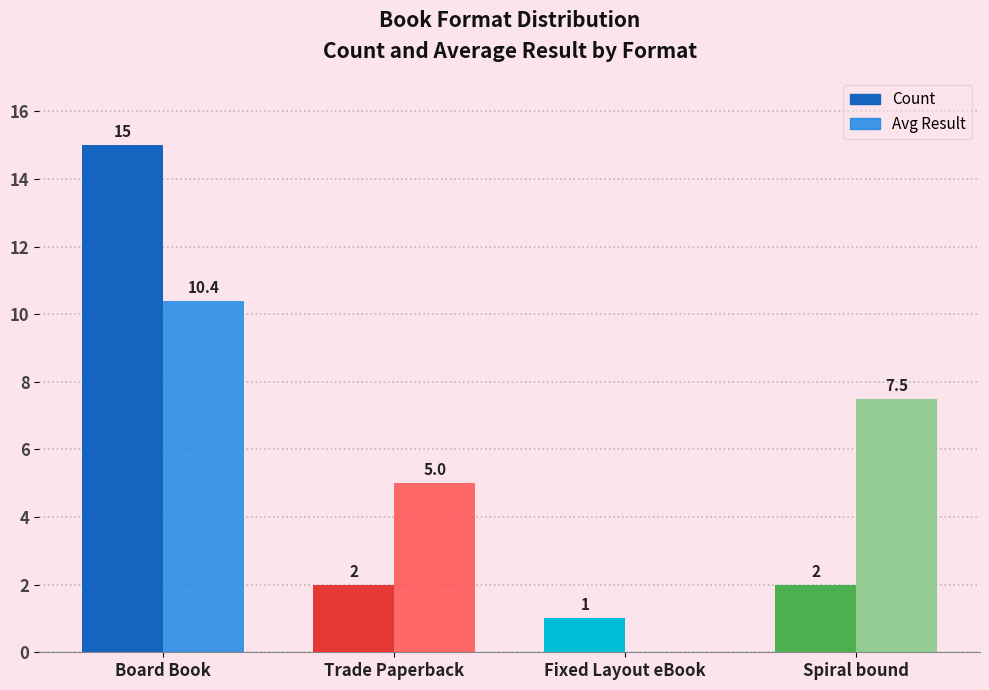

What is the sum of the Avg Result values at Trade Paperback and Board Book?

15.4